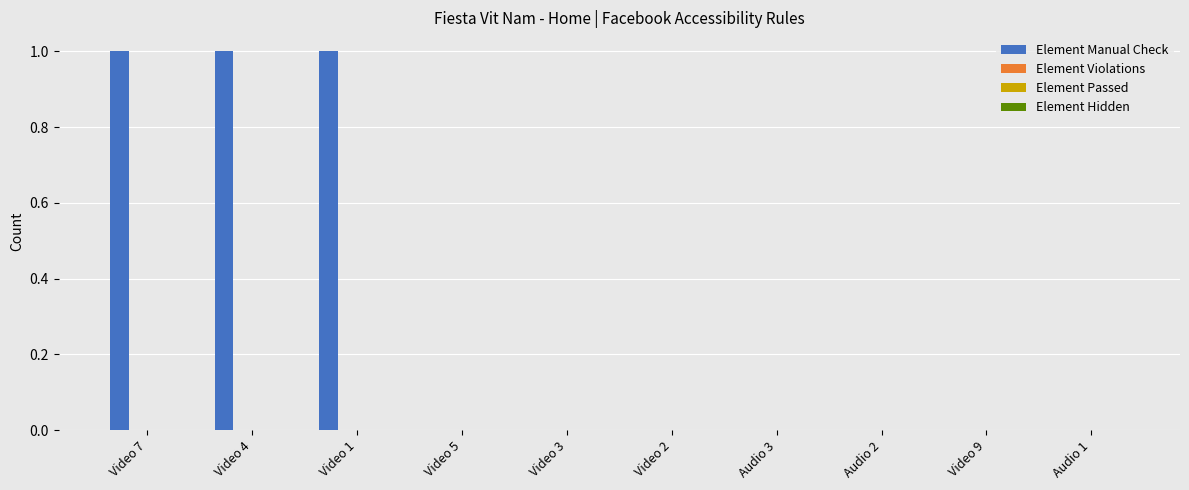

Count the number of categories in the chart.

10